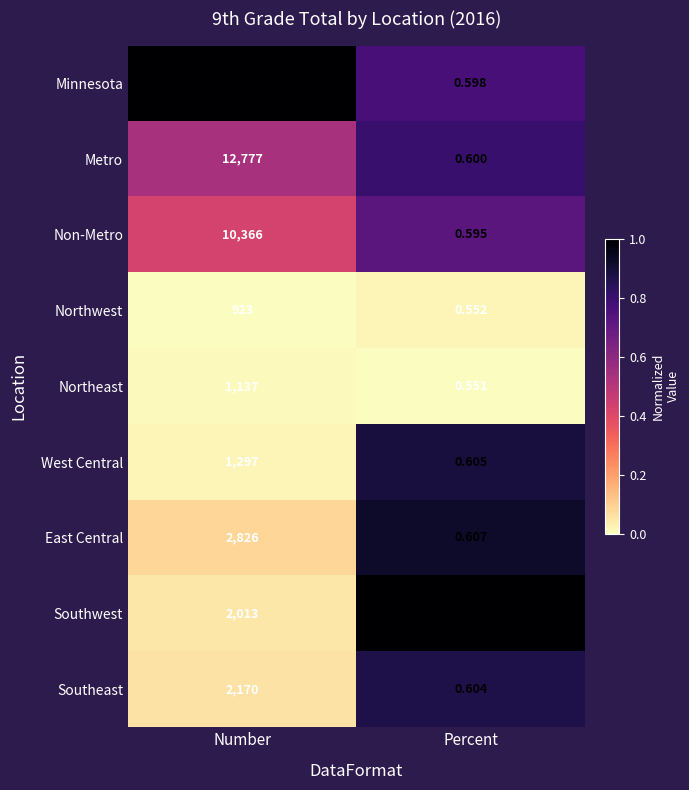

Which category has the highest value in the Northeast series?

Number